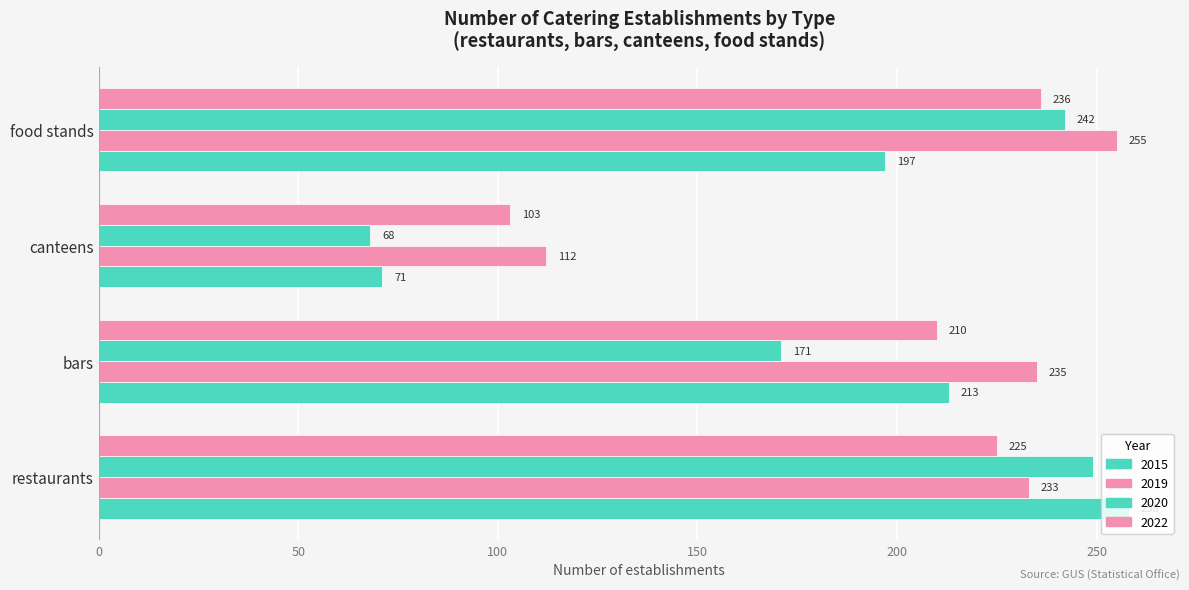

How many distinct data groups are displayed?

4